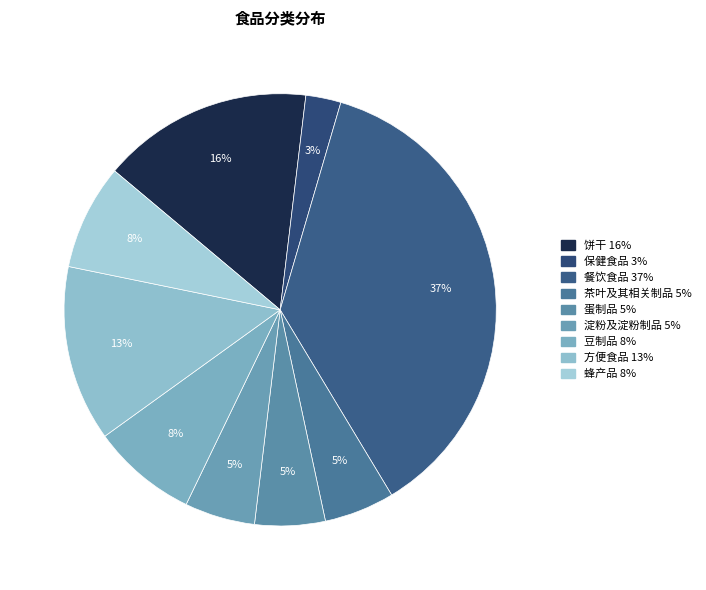

To the nearest percent, what is the difference between the 豆制品 and 餐饮食品 slice percentages?

29%